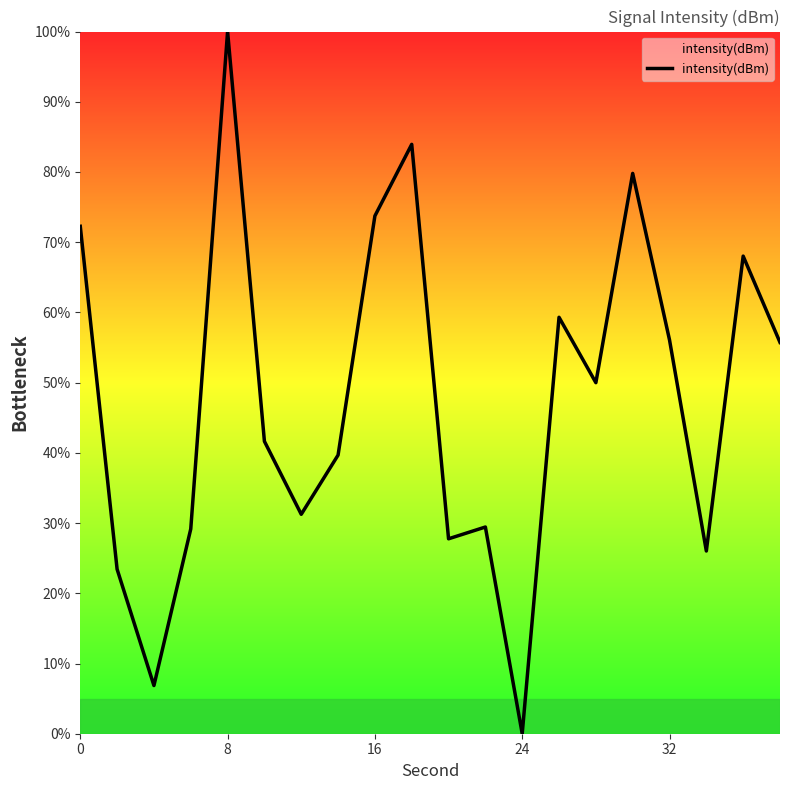

What is the maximum value shown in the chart?

100.0